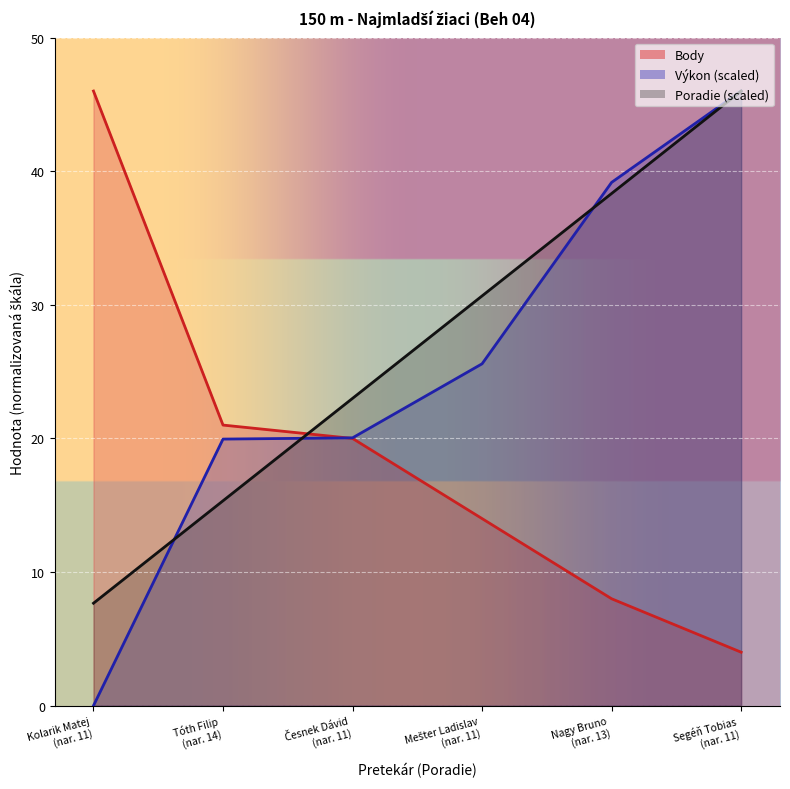

True or false: Výkon and Body cross at least once.

True